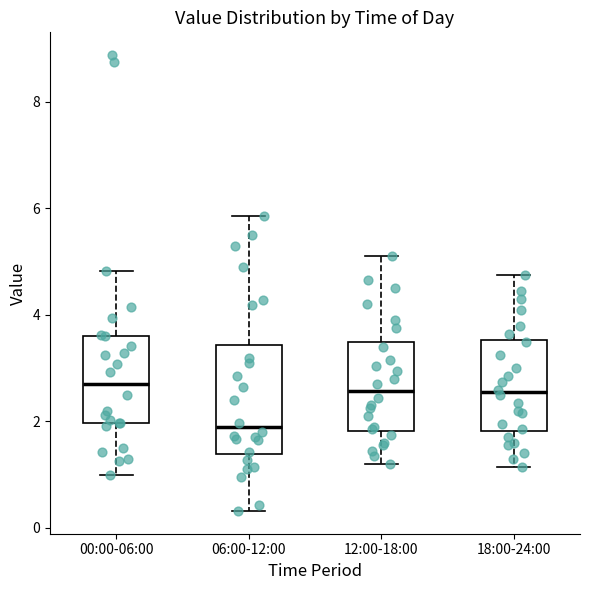

Comparing the boxes themselves (not the whiskers), which one is the tallest?

06:00-12:00